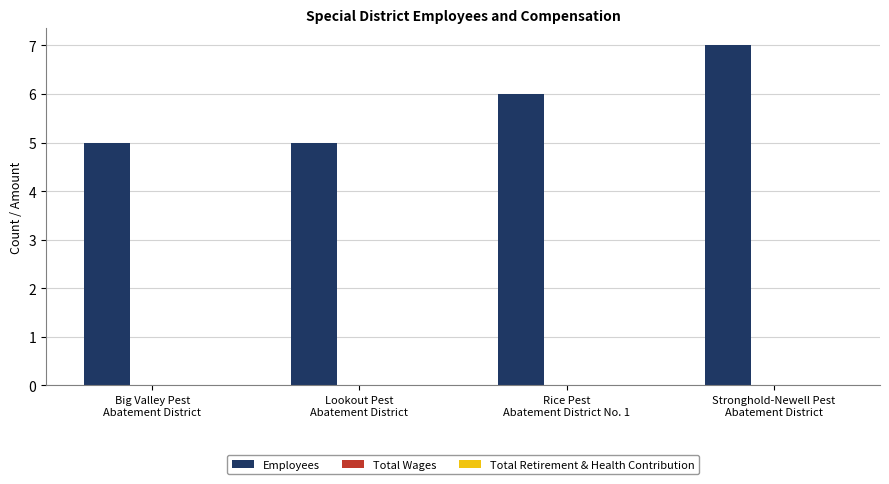

What is the greatest value displayed?

7